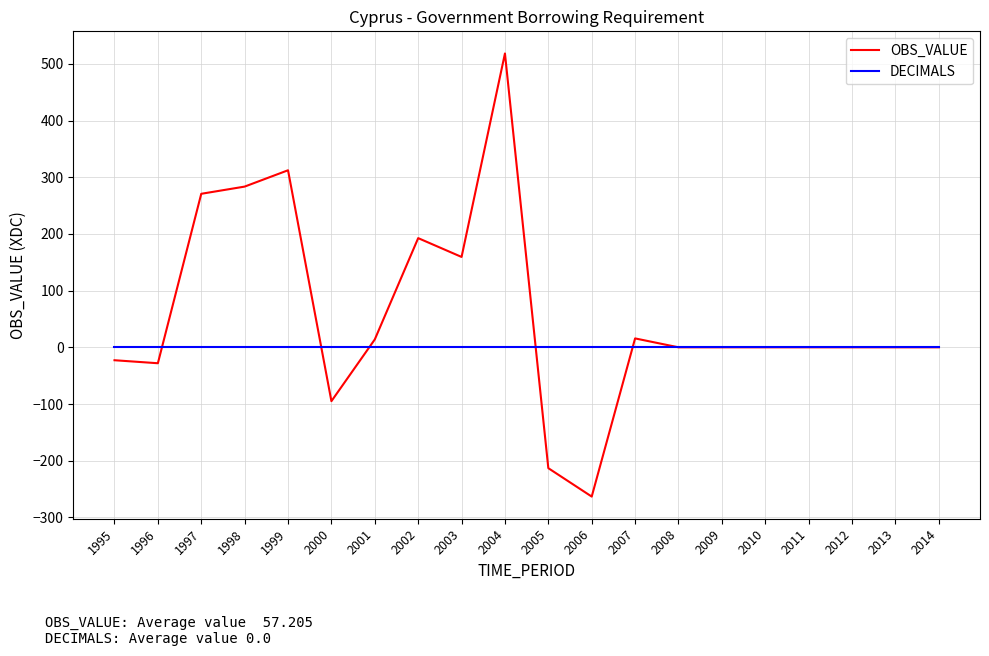

Which label corresponds to the smallest value in the chart?

2006